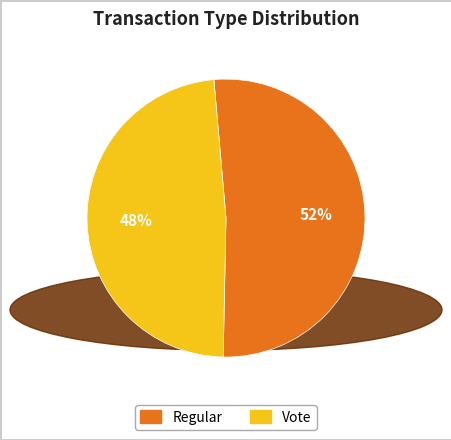

Is there any slice that represents more than half of the pie?

Yes